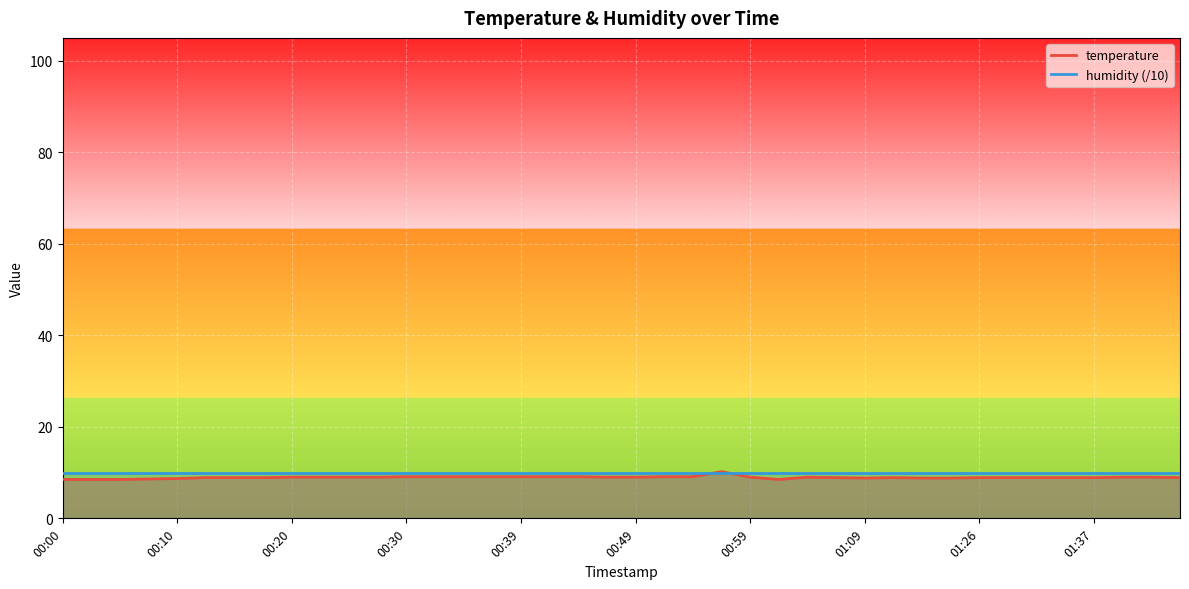

Is it true that the value at 00:07 is 15.3?

False